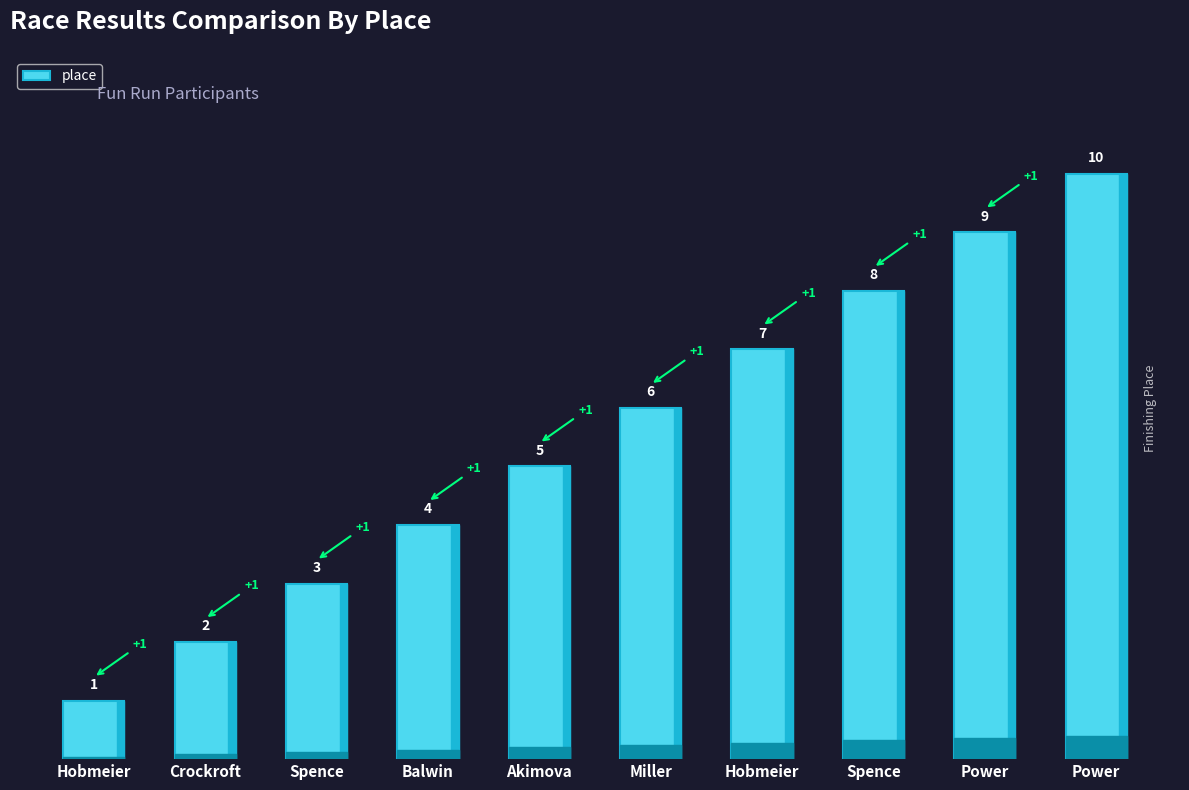

What is the change in value from Spence to Miller?

+3